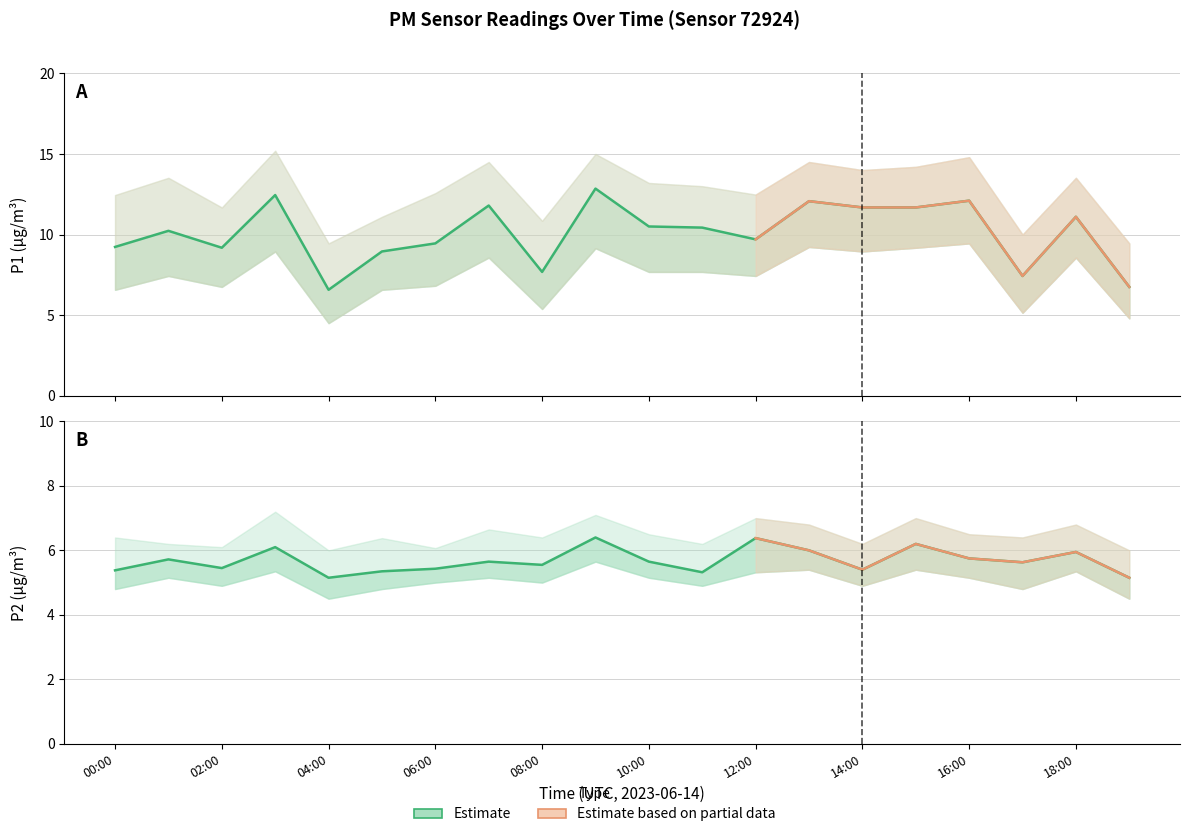

At which category does the chart reach its minimum across all series?

04:00